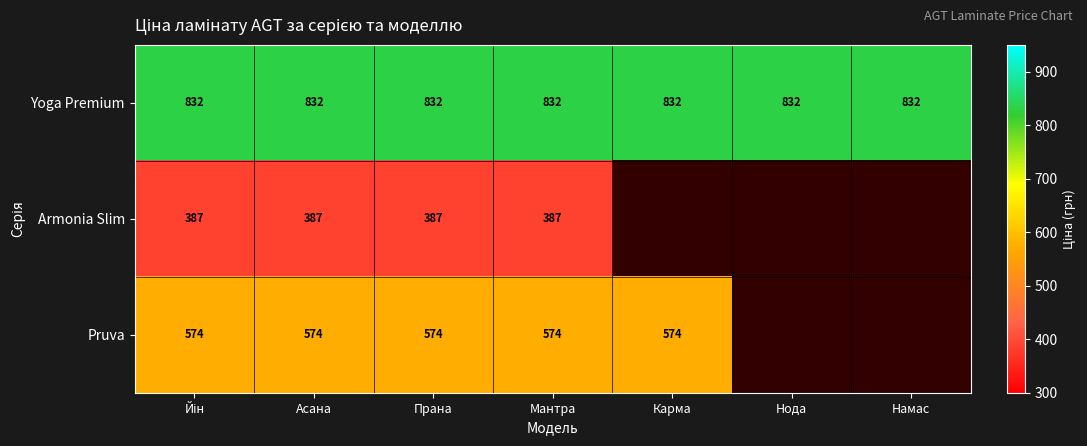

How many series are shown in this chart?

3